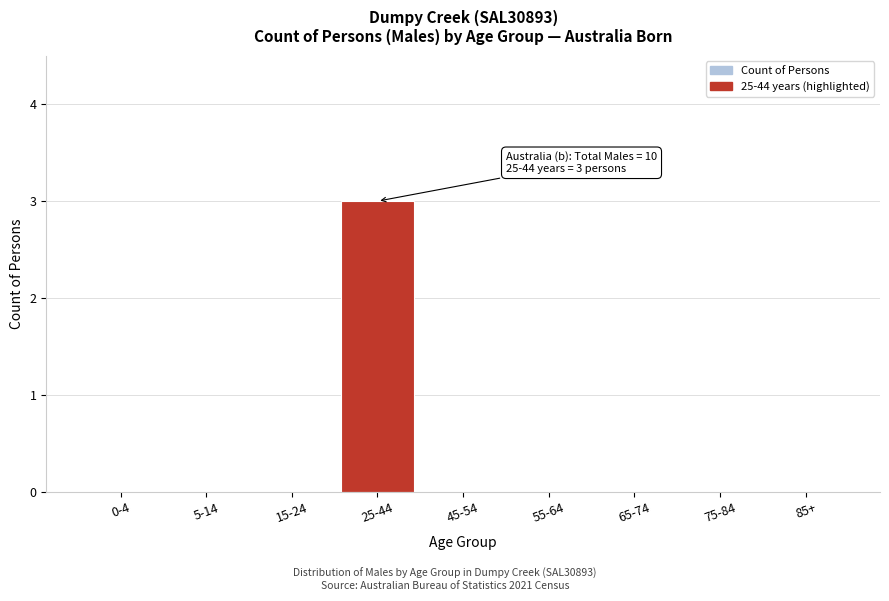

Reading left to right, list all the values displayed in this chart.

0-4=0	5-14=0	15-24=0	25-44=3	45-54=0	55-64=0	65-74=0	75-84=0	85+=0